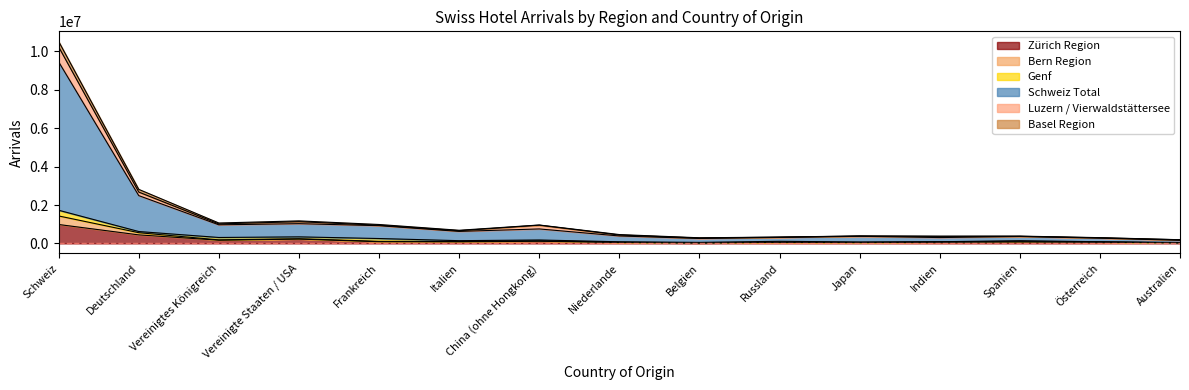

At which category does Basel Region reach its first local valley?

Vereinigtes Königreich